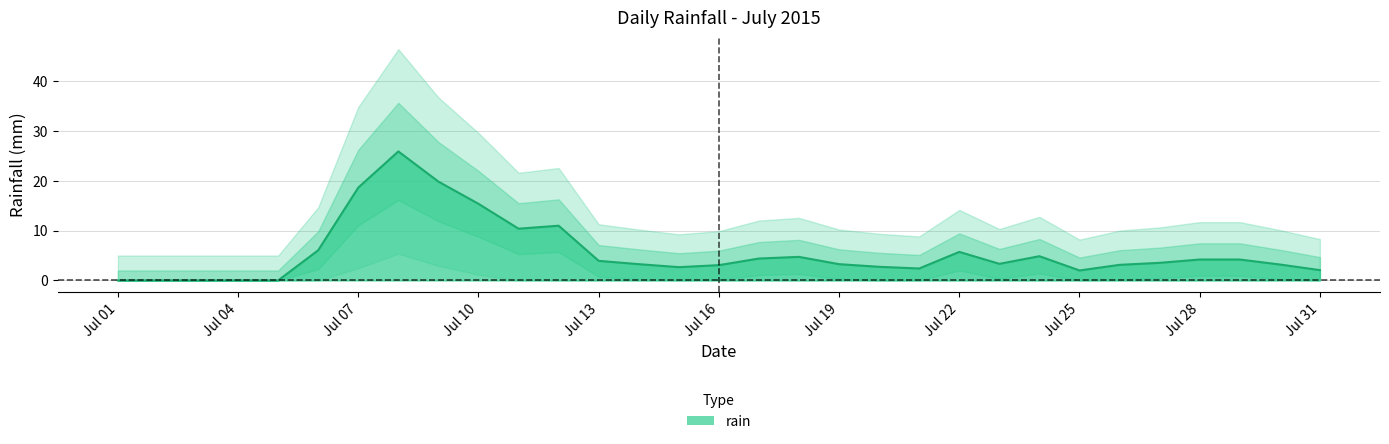

Is it true that the value at 2015-07-07 is 4.5?

False